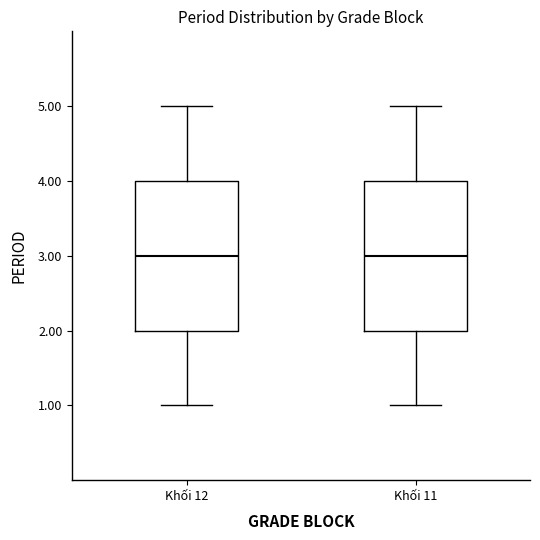

Reading left to right, read every box against the y-axis: the position of its median line, the range the box covers, and the ends of its whiskers. The values are not printed on the chart, so give them approximately, as read against the axis.

Khối 12: median 3, box 2 to 4, whiskers 1 to 5
Khối 11: median 3, box 2 to 4, whiskers 1 to 5